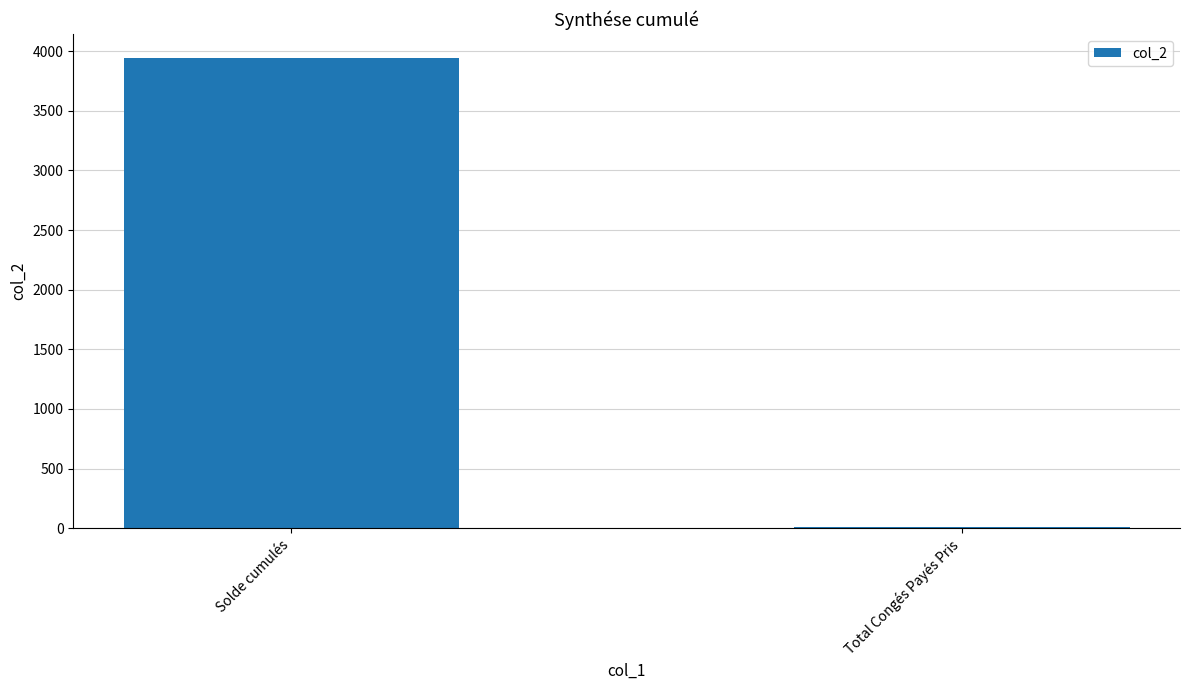

What is the sum of all values?

3956.3